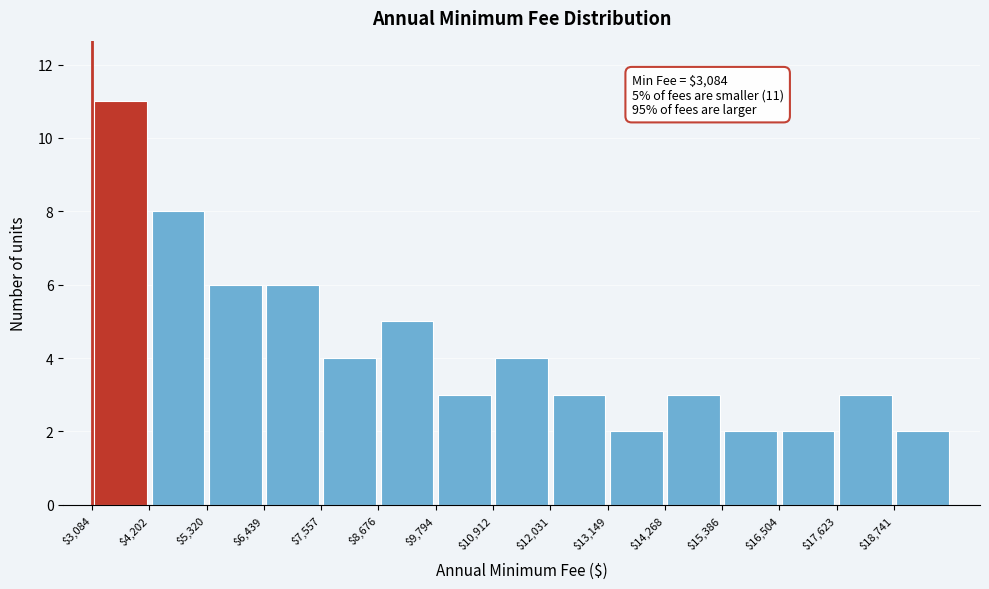

Which range on the x-axis has the tallest bar?

3000 to 4200